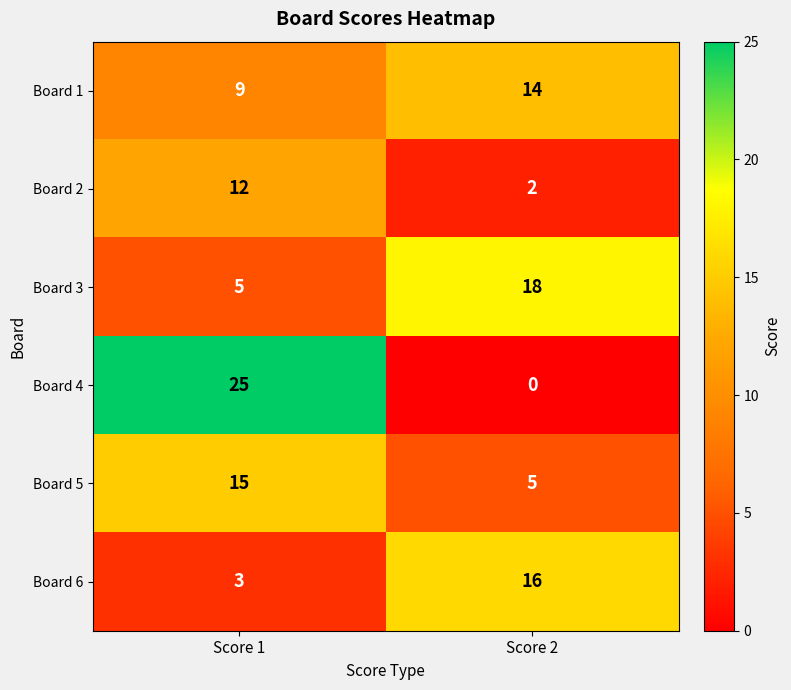

Count the number of data series in this chart.

6